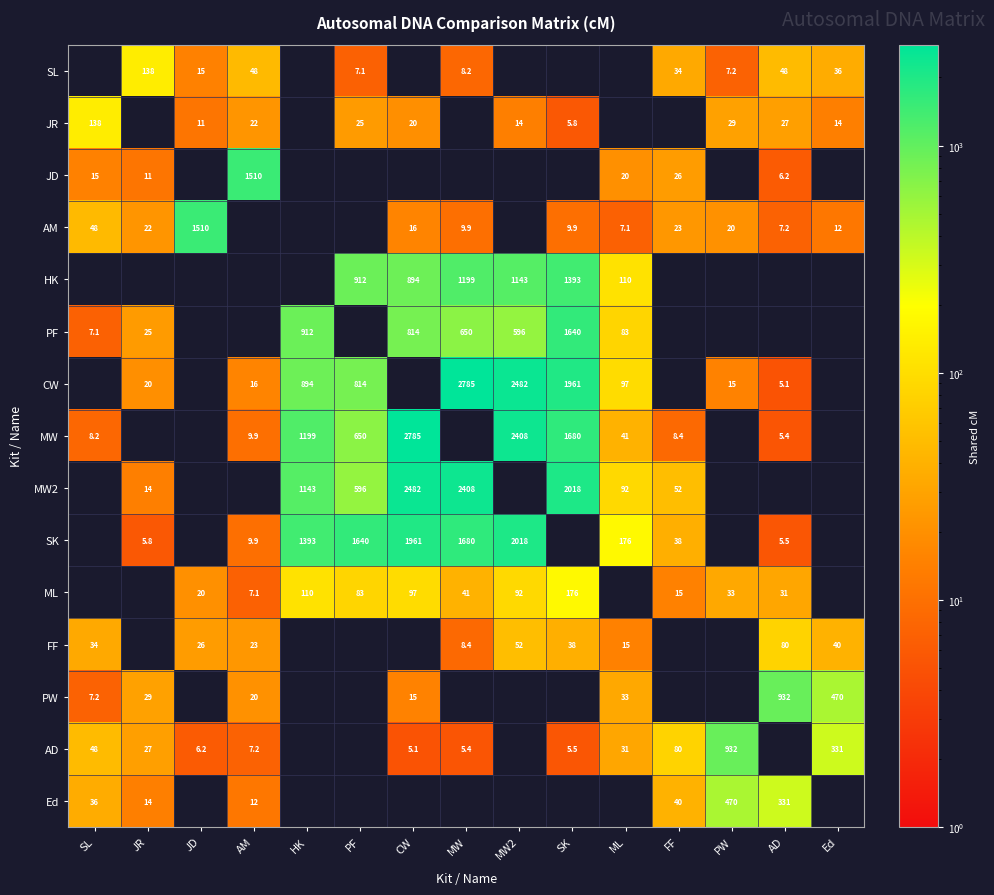

The SK series shows 38.0 at FF. True or false?

True